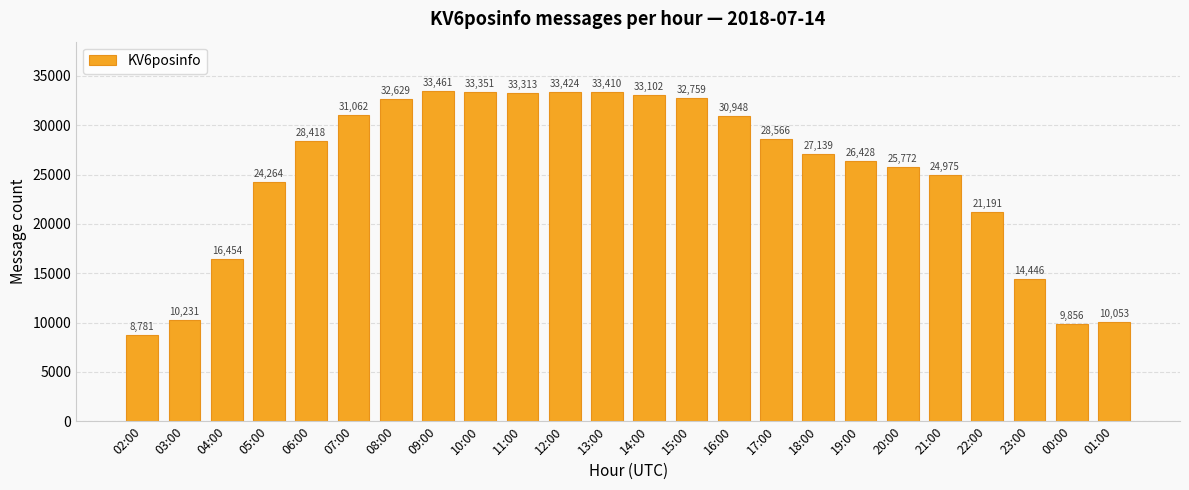

Which category has the lowest value across all series?

02:00